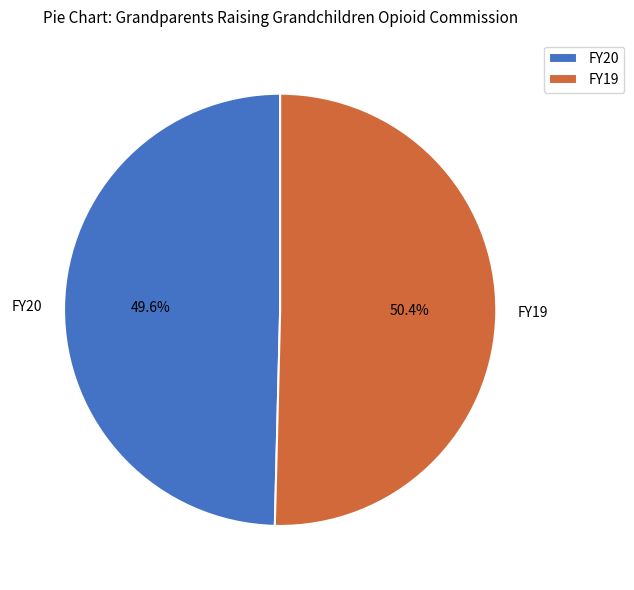

How many slices are in this pie chart?

2